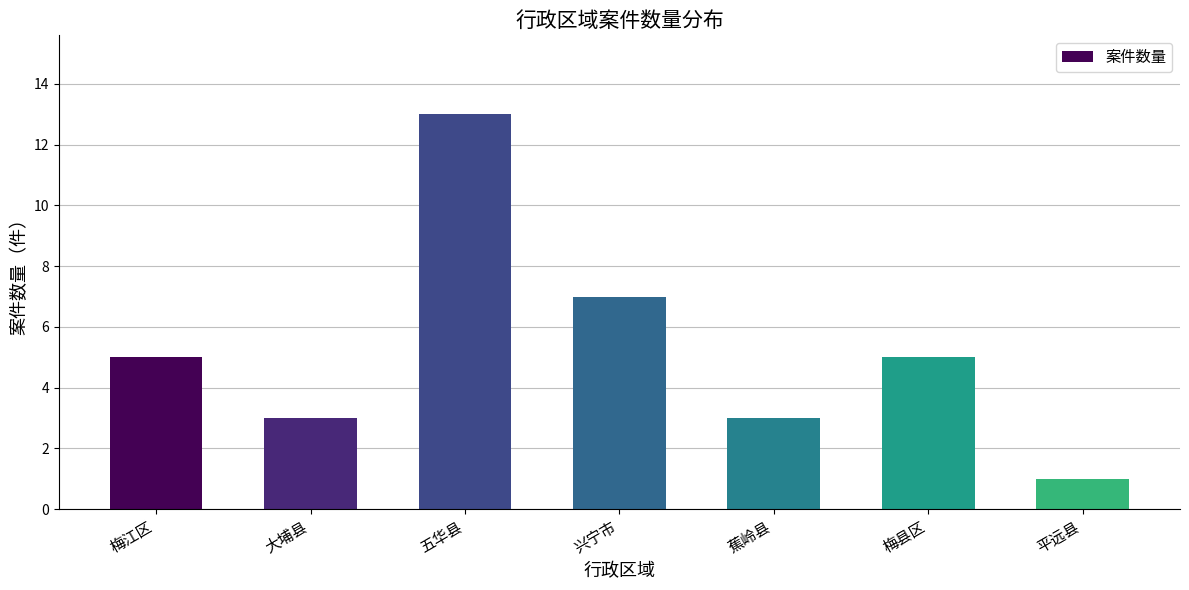

Reading right to left, extract all data points from this chart.

平远县=1	梅县区=5	蕉岭县=3	兴宁市=7	五华县=13	大埔县=3	梅江区=5